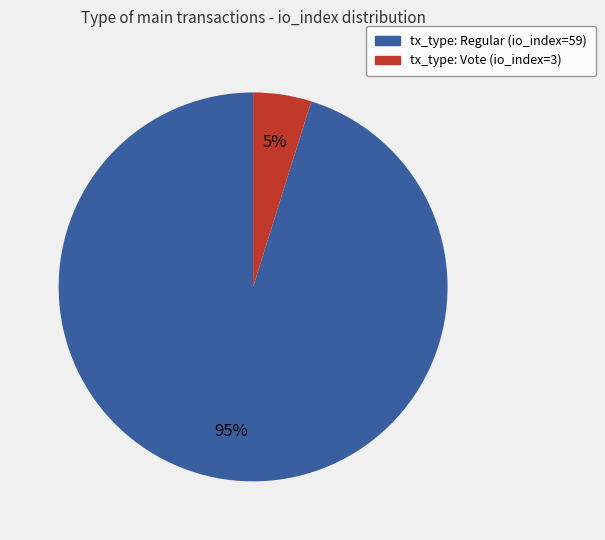

Is the sum of tx_type: Regular (io_index=59) and tx_type: Vote (io_index=3) greater than half?

Yes